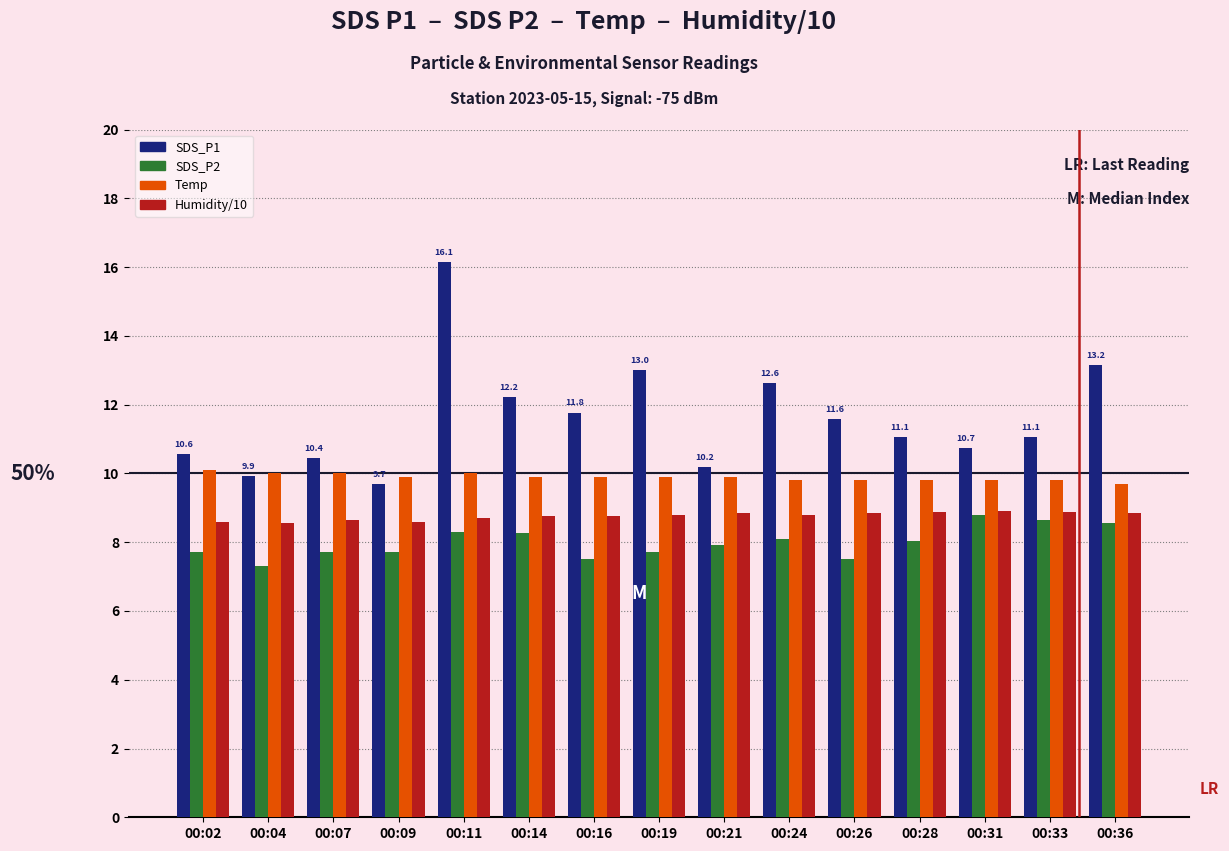

What is the approximate value of SDS_P1 at 00:16?

11.8